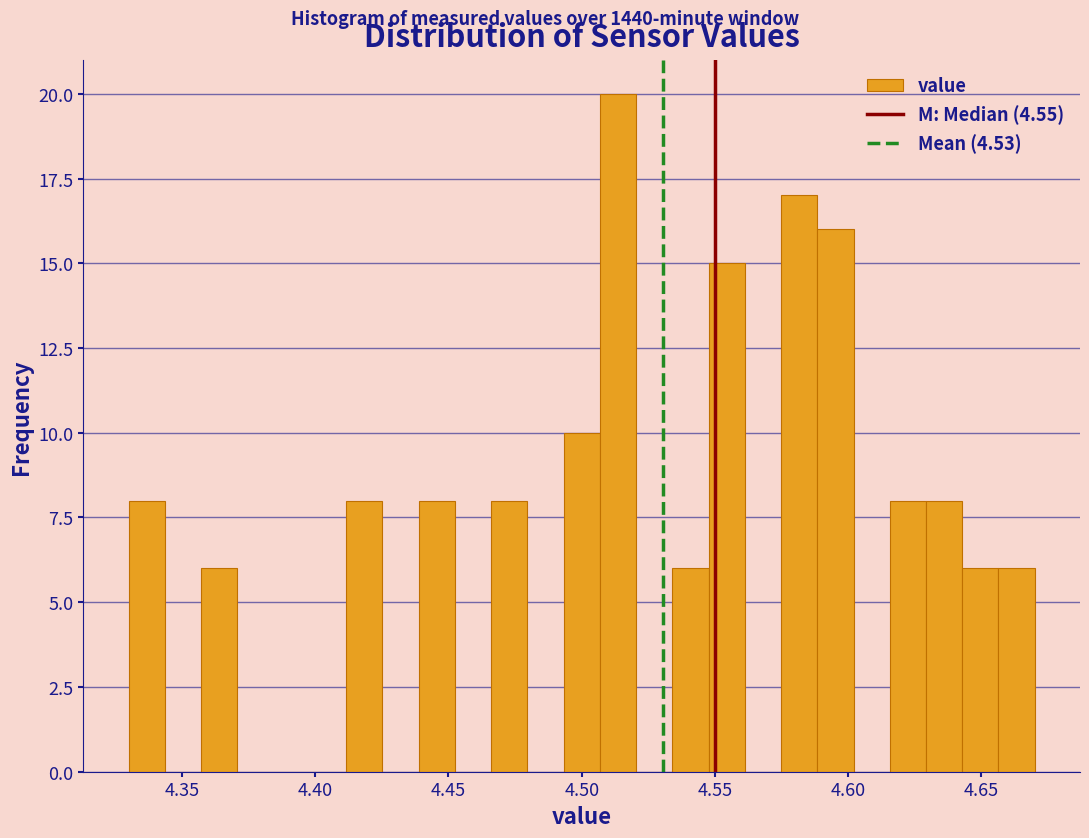

Read against the x-axis, roughly where is the centre of the tallest bar?

4.515